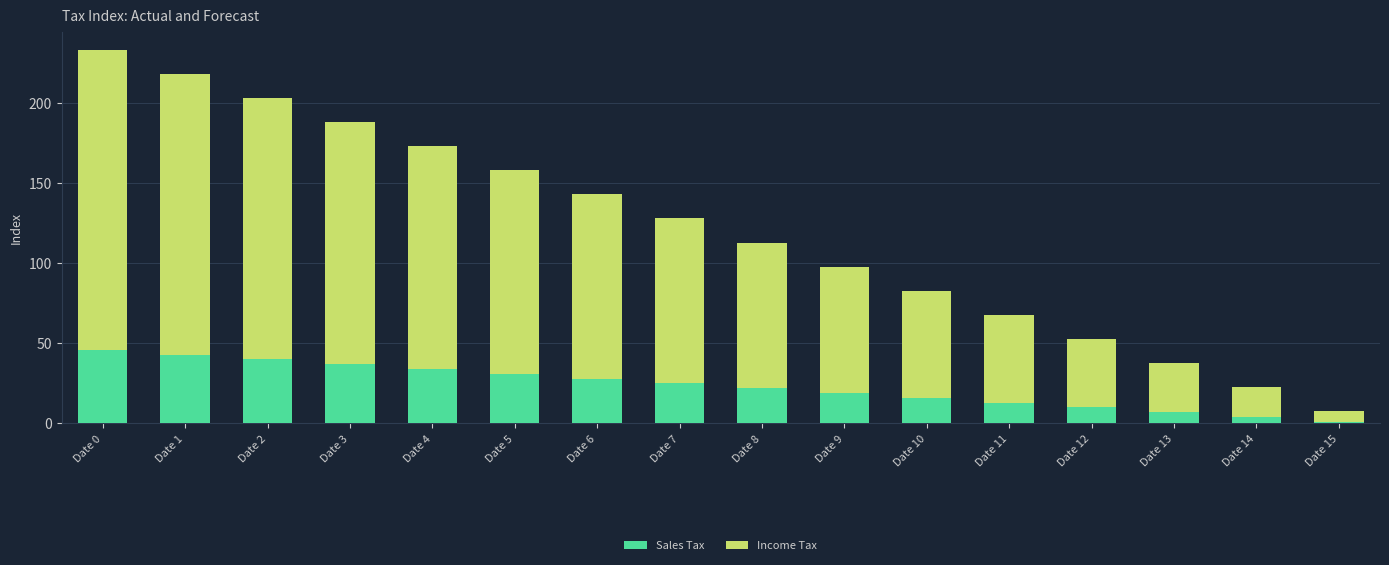

At which category is the sum across all series the highest?

Date 0